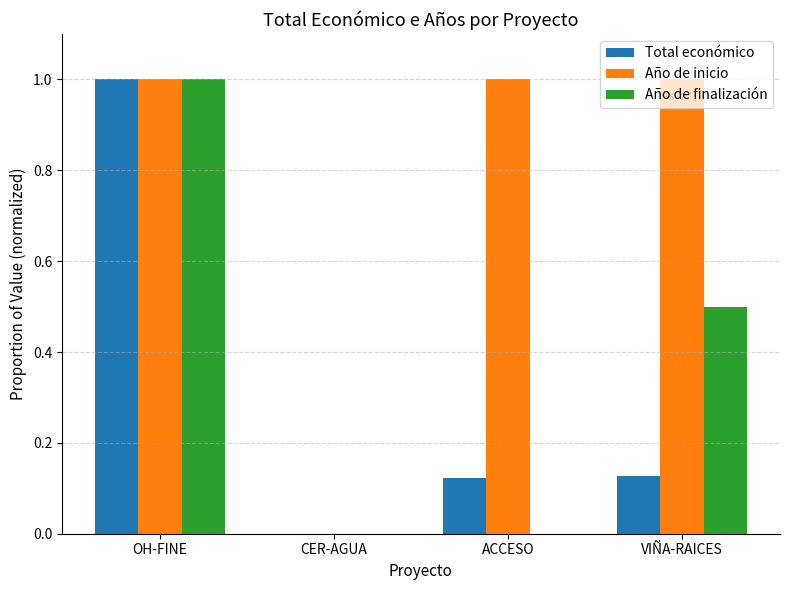

The Total económico series shows 1.0 at OH-FINE. True or false?

True